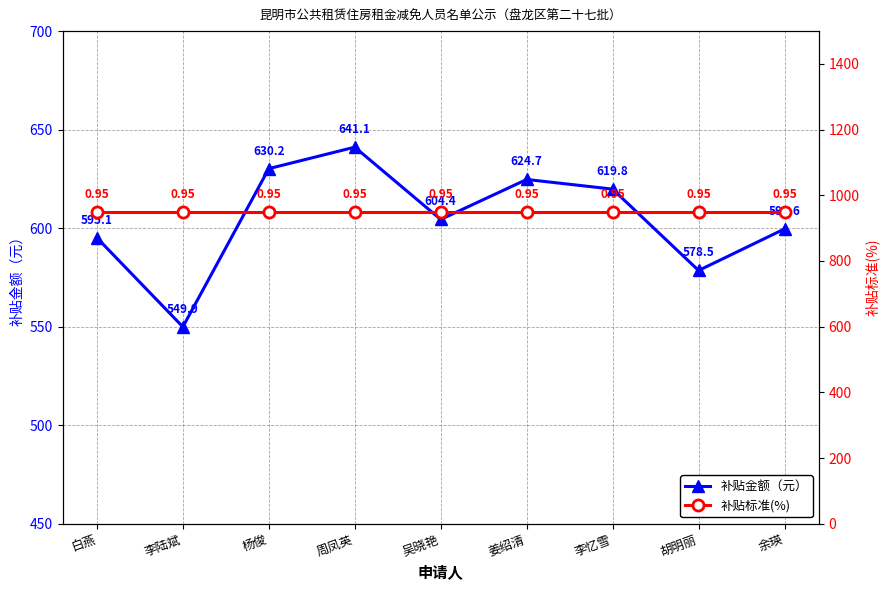

Which has a higher value, 周凤英 or 白燕?

周凤英